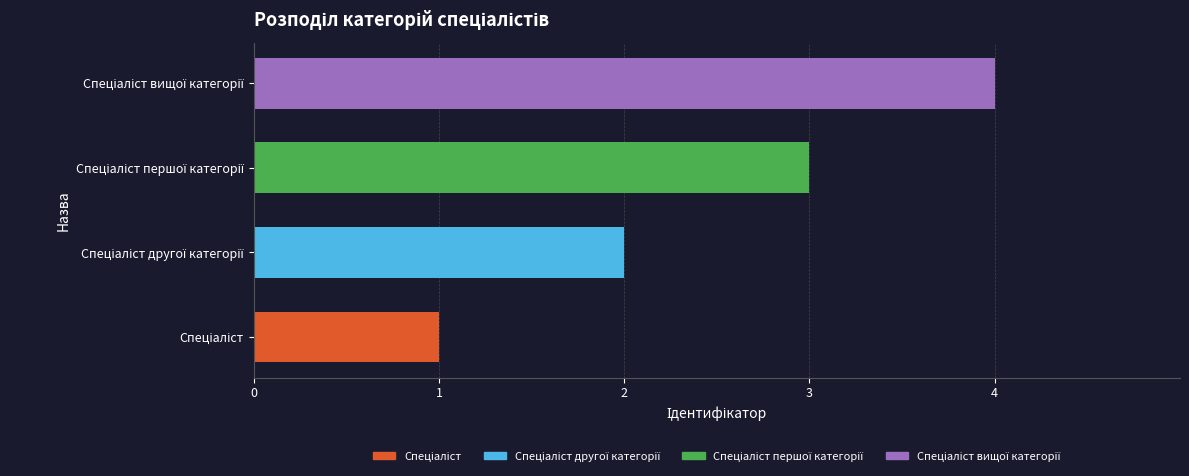

List the labels in order of value, smallest first.

Спеціаліст, Спеціаліст другої категорії, Спеціаліст першої категорії, Спеціаліст вищої категорії